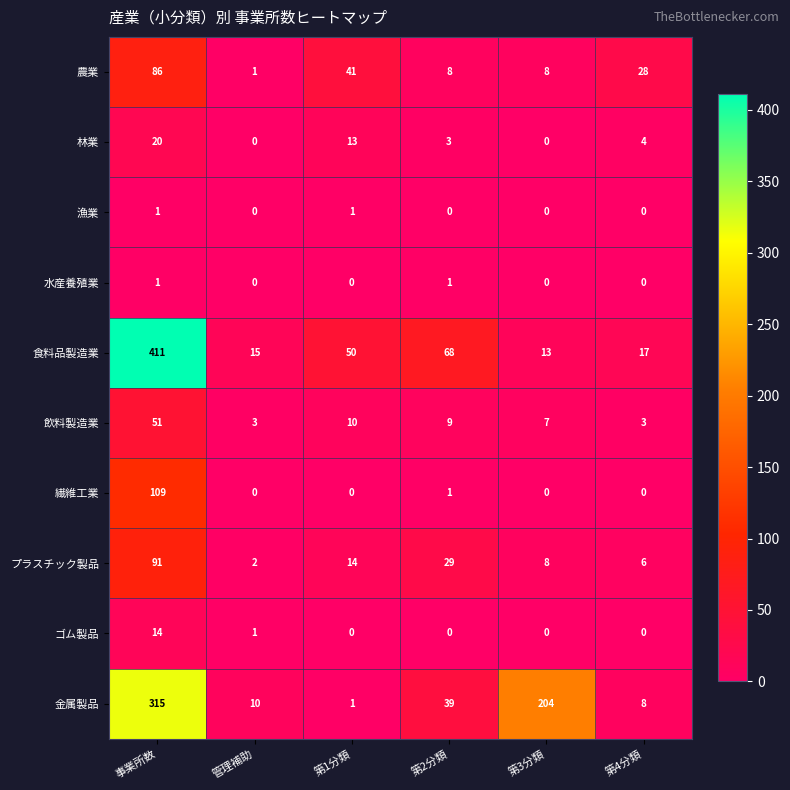

What is the sum of all 繊維工業 values?

110